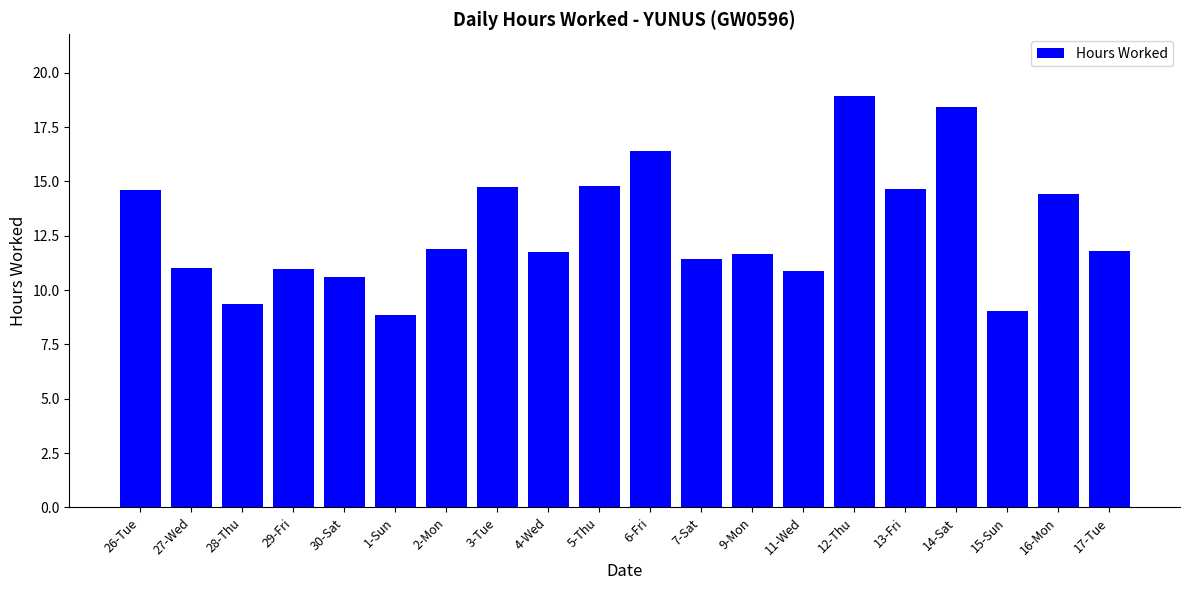

How many categories are shown in the chart?

20